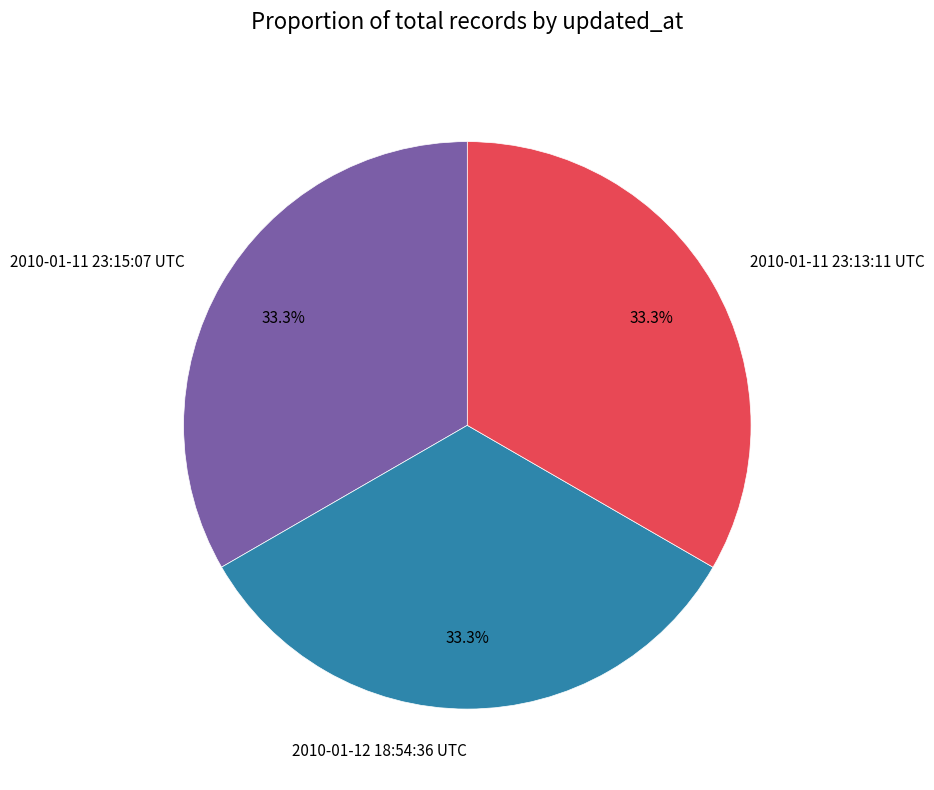

Is there a majority slice in this chart?

No